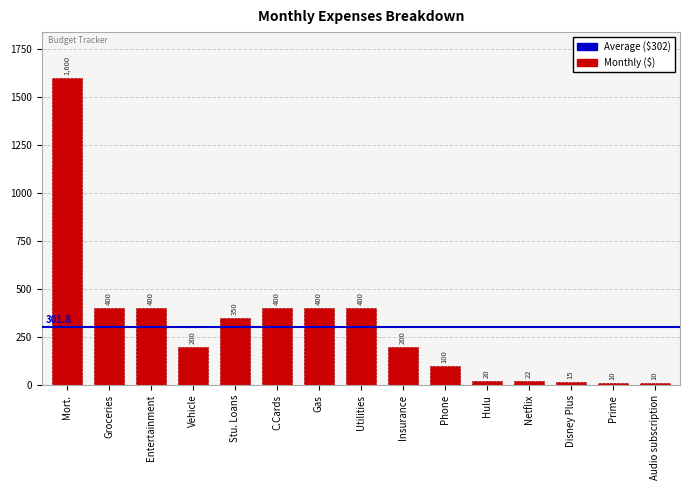

Approximately how many times larger is the value at Vehicle compared to Hulu?

10.0